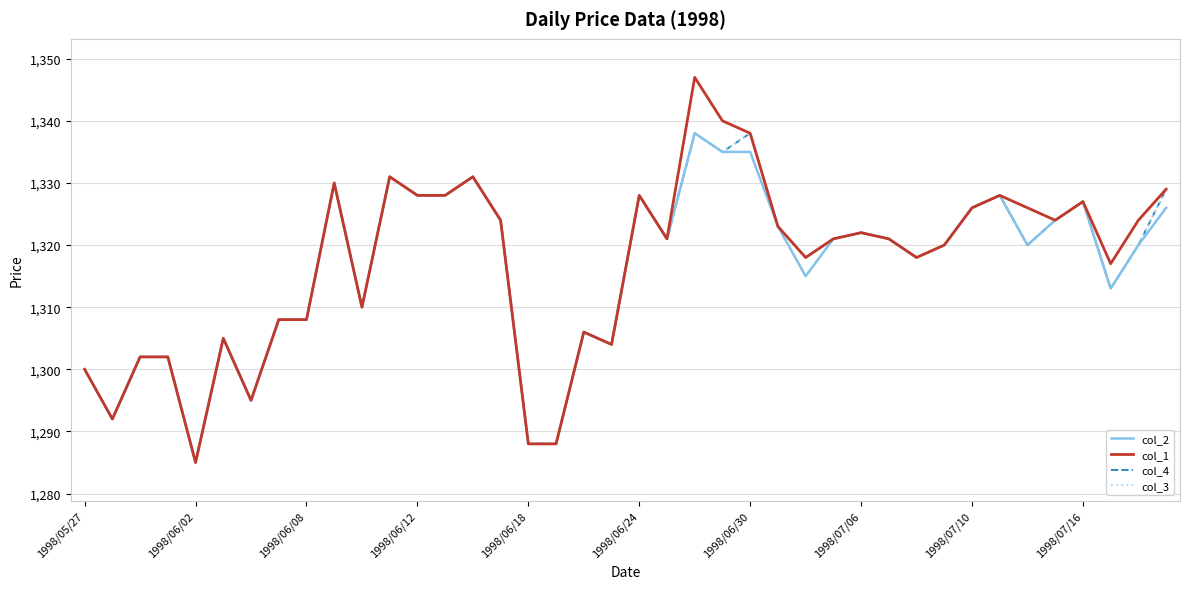

Does the chart display data point markers on the line(s)?

No